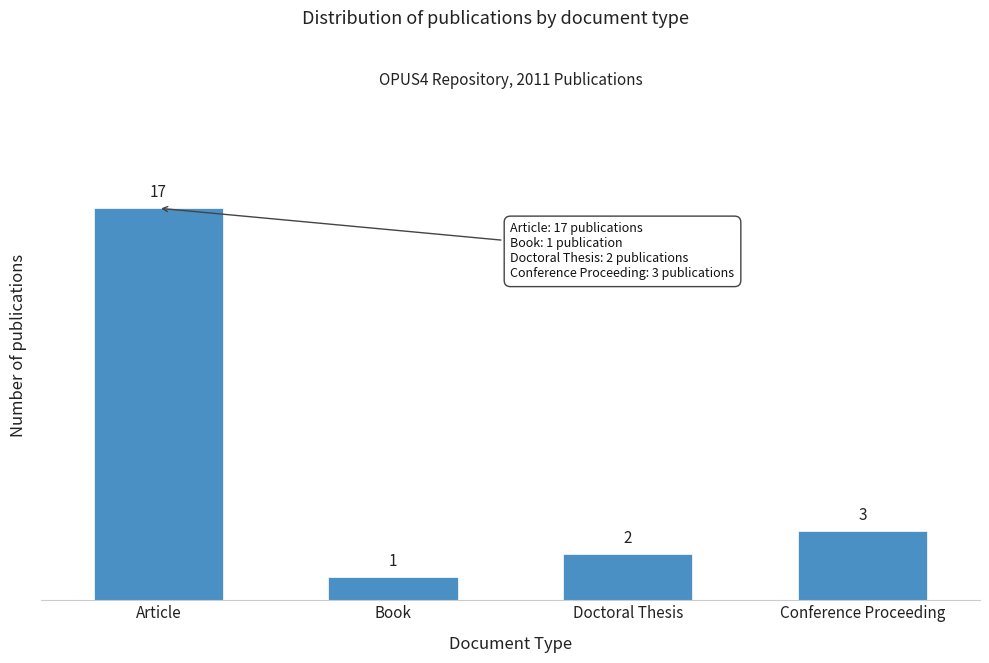

Reading left to right, extract all data points from this chart.

Article=17	Book=1	Doctoral Thesis=2	Conference Proceeding=3